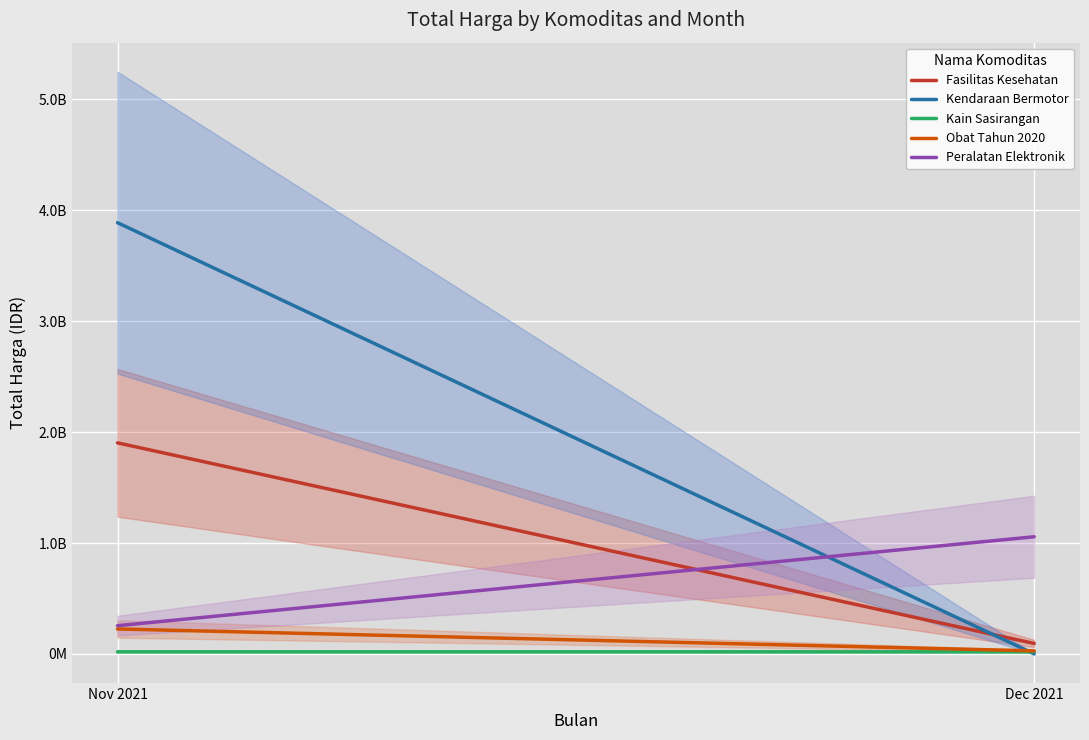

Does the chart display data point markers on the line(s)?

No